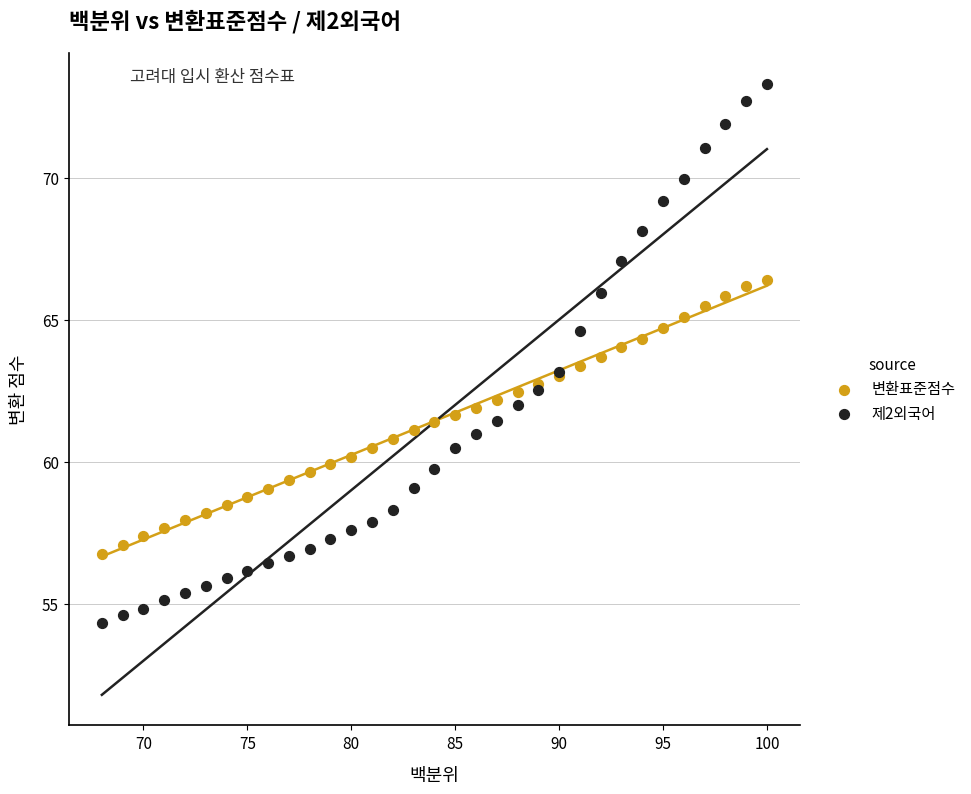

Which series contains the lowest Y value?

제2외국어